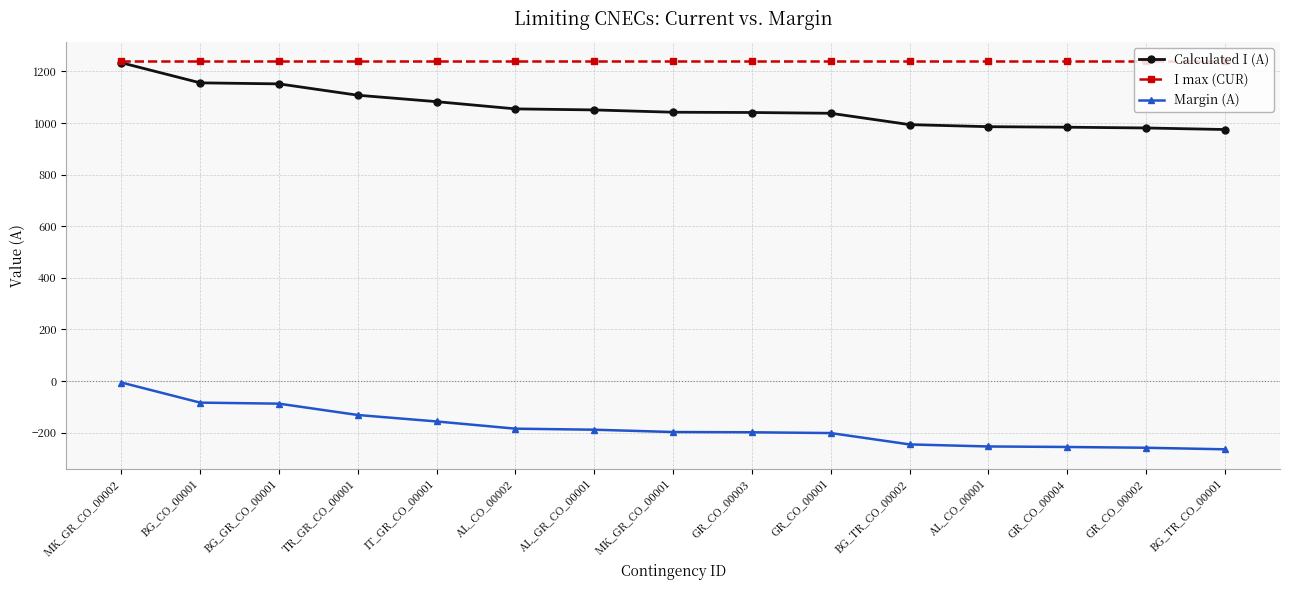

What is the value of the I max (CUR) point at the 1st from the left?

1240